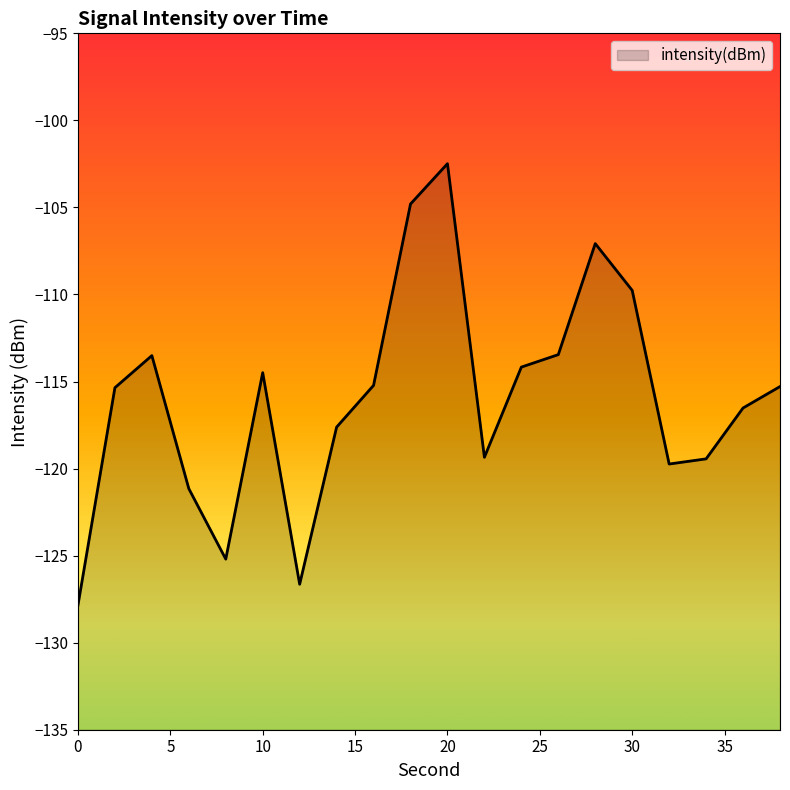

How many distinct data groups are displayed?

1